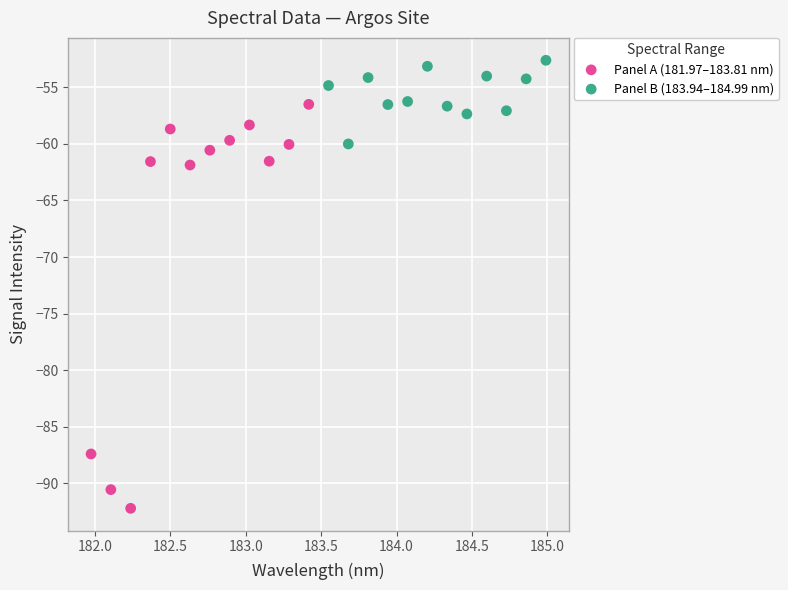

Which series has the largest Y range (max minus min)?

Panel A (181.97–183.81 nm)